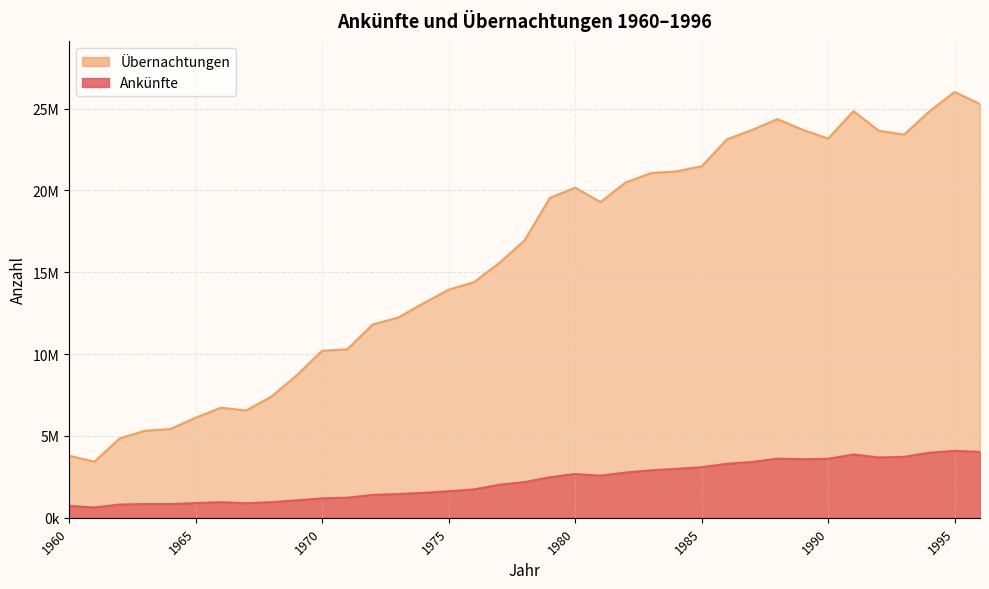

List the labels in order of Übernachtungen value, largest first.

1995, 1996, 1991, 1994, 1988, 1987, 1989, 1992, 1993, 1990, 1986, 1985, 1984, 1983, 1982, 1980, 1979, 1981, 1978, 1977, 1976, 1975, 1974, 1973, 1972, 1971, 1970, 1969, 1968, 1966, 1967, 1965, 1964, 1963, 1962, 1960, 1961